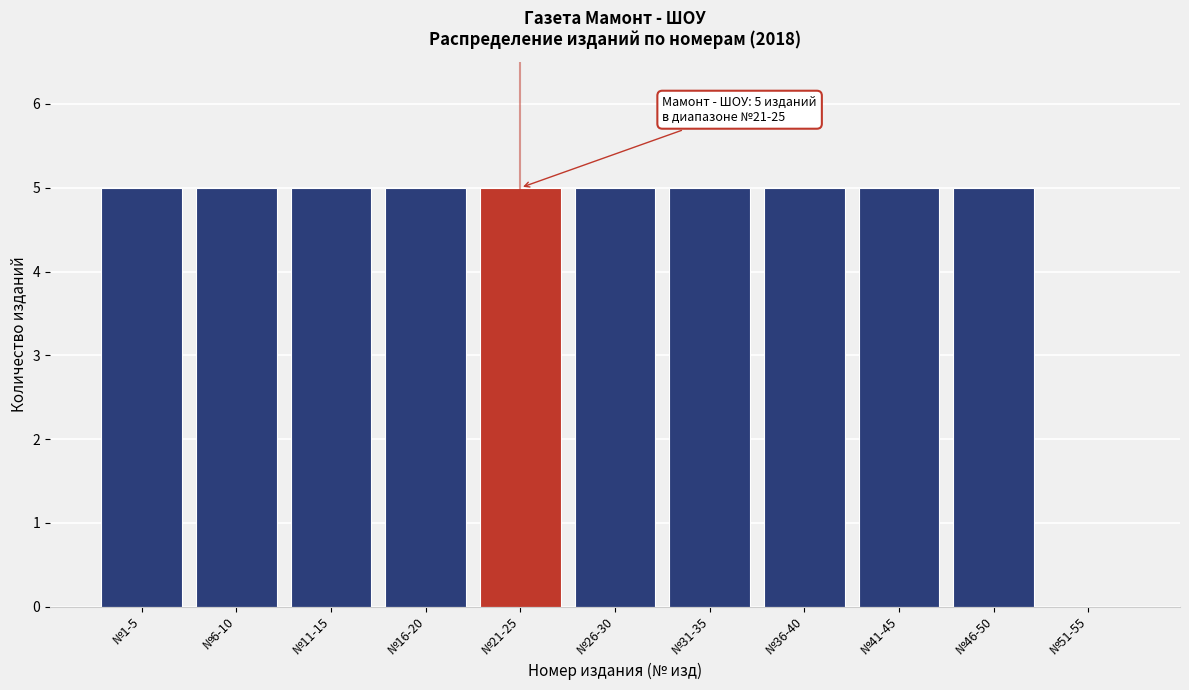

Reading right to left, what are all the values shown in this chart?

№51-55=0	№46-50=5	№41-45=5	№36-40=5	№31-35=5	№26-30=5	№21-25=5	№16-20=5	№11-15=5	№6-10=5	№1-5=5